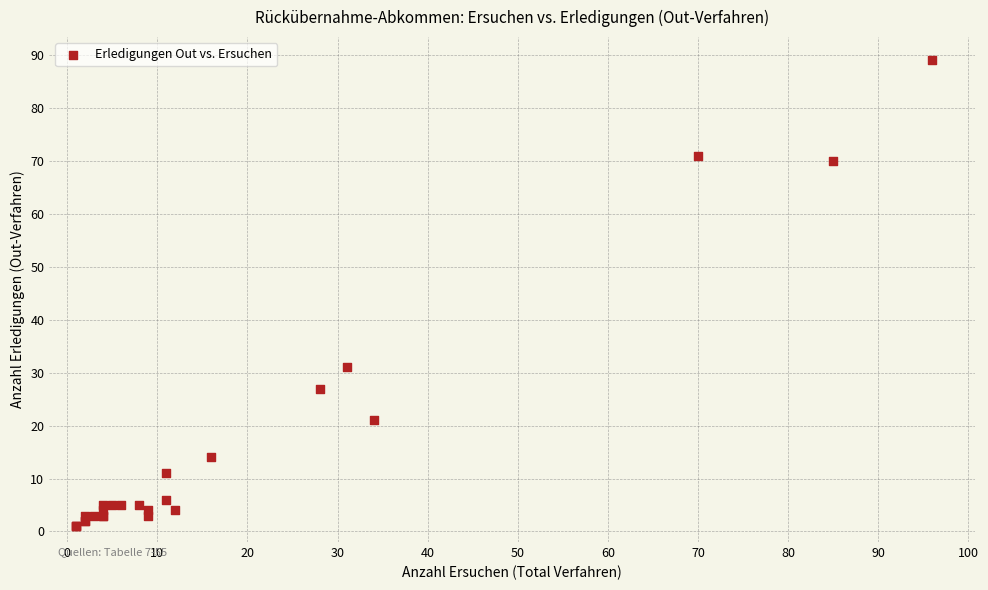

What Y value in the scatter plot is closest to 45?

31